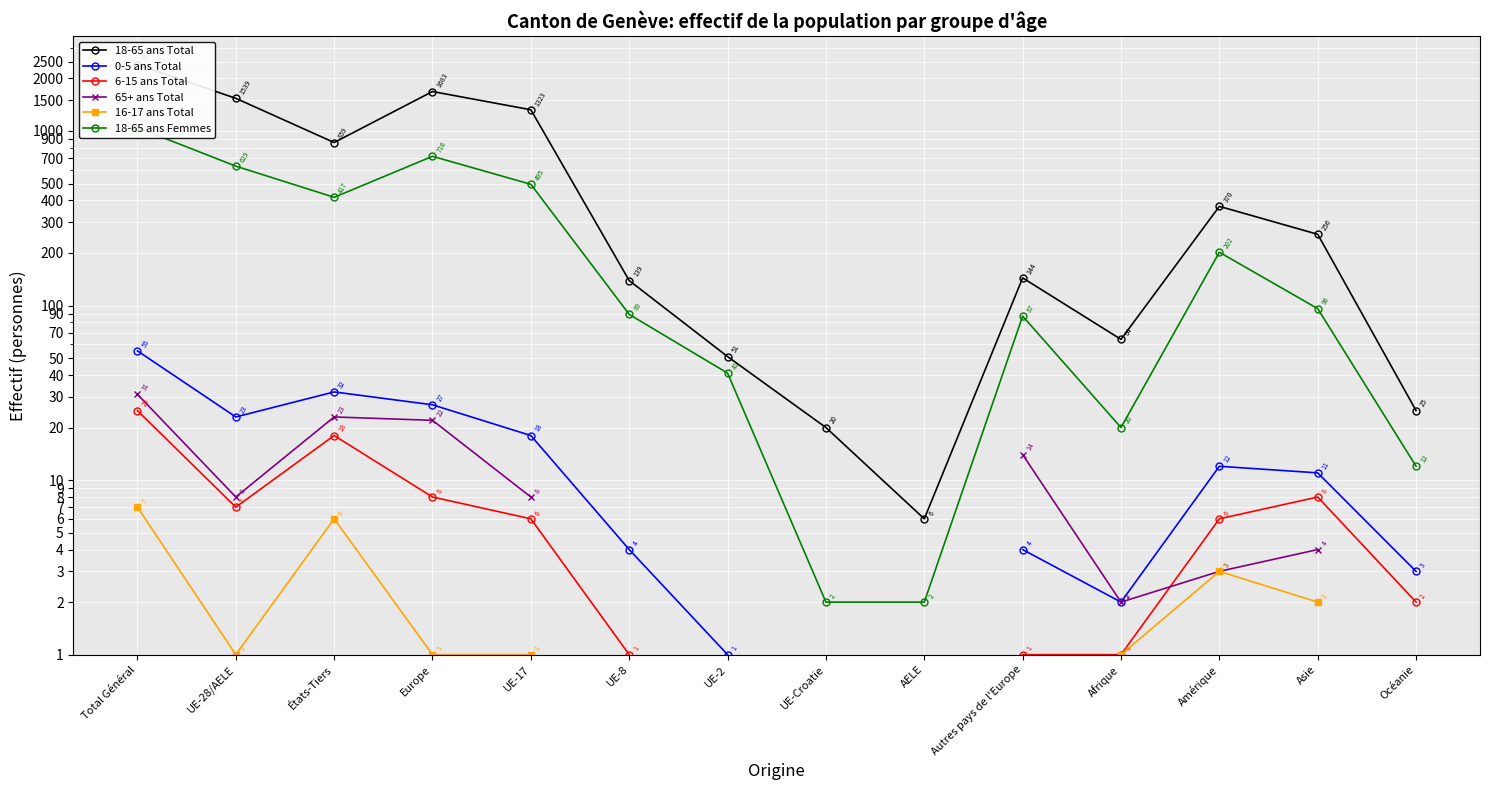

In 18-65 ans Total, how many points are higher than both neighbors (excluding endpoints)?

3